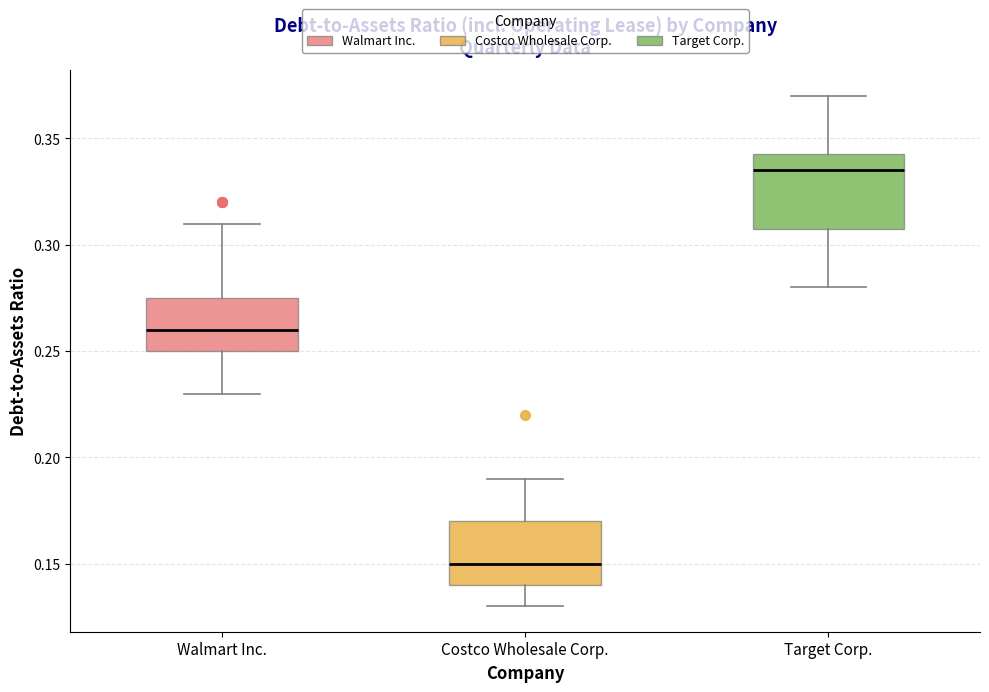

Which box is the tallest, from its lower edge to its upper edge?

Target Corp.